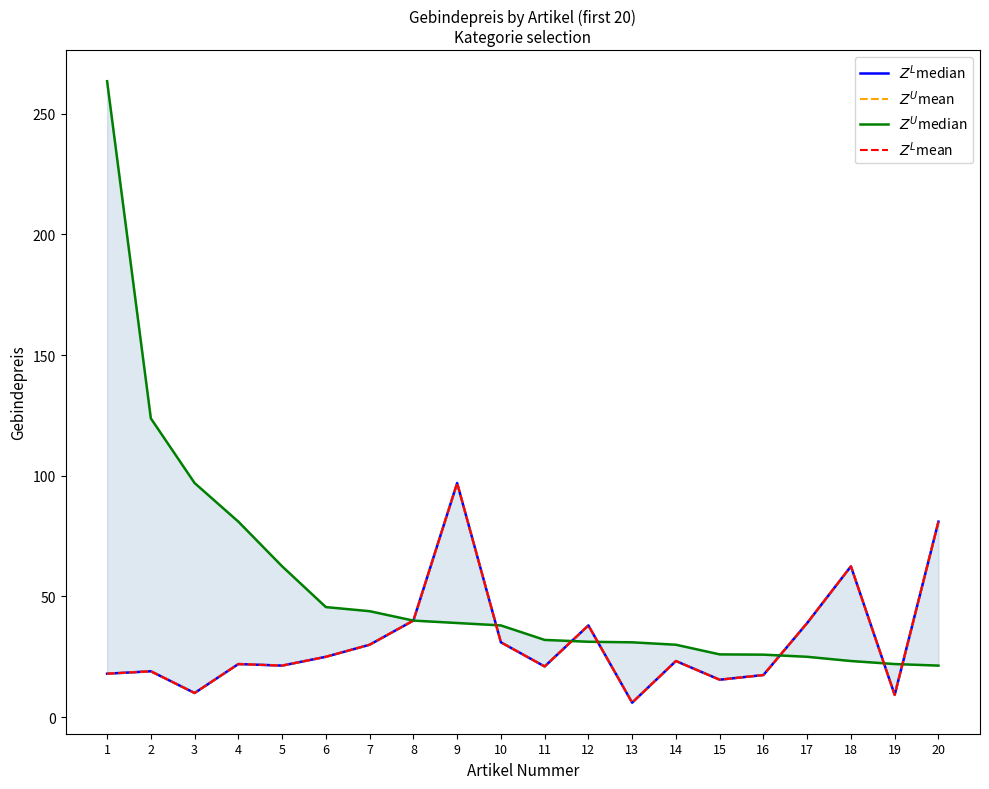

Where is the first local maximum for $Z^L$mean?

2